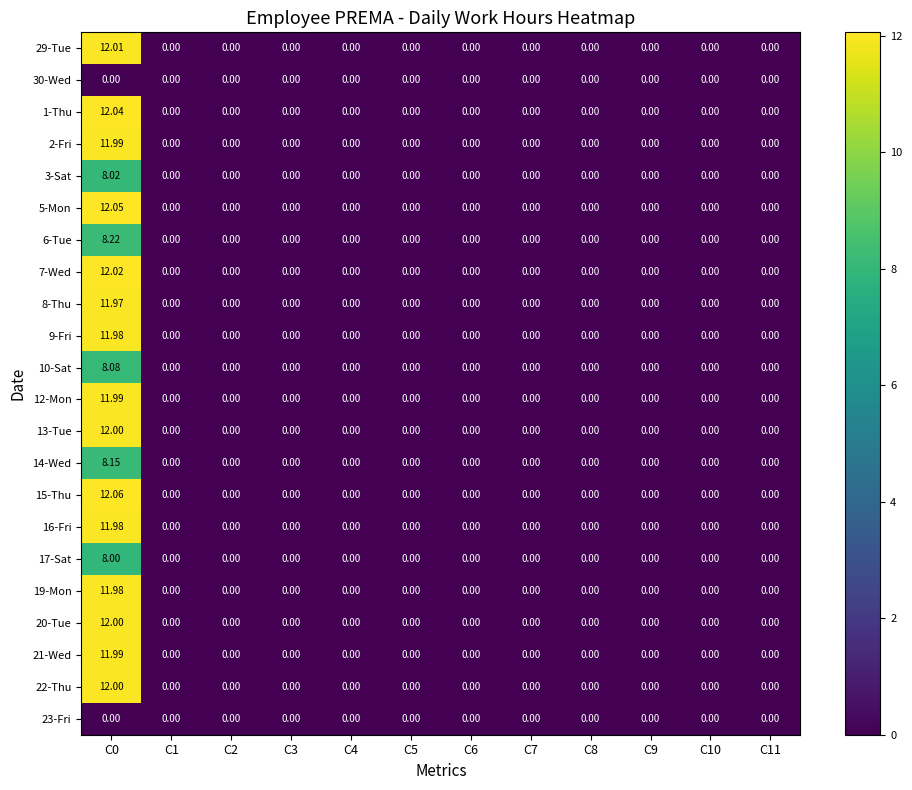

How many series are shown in this chart?

22